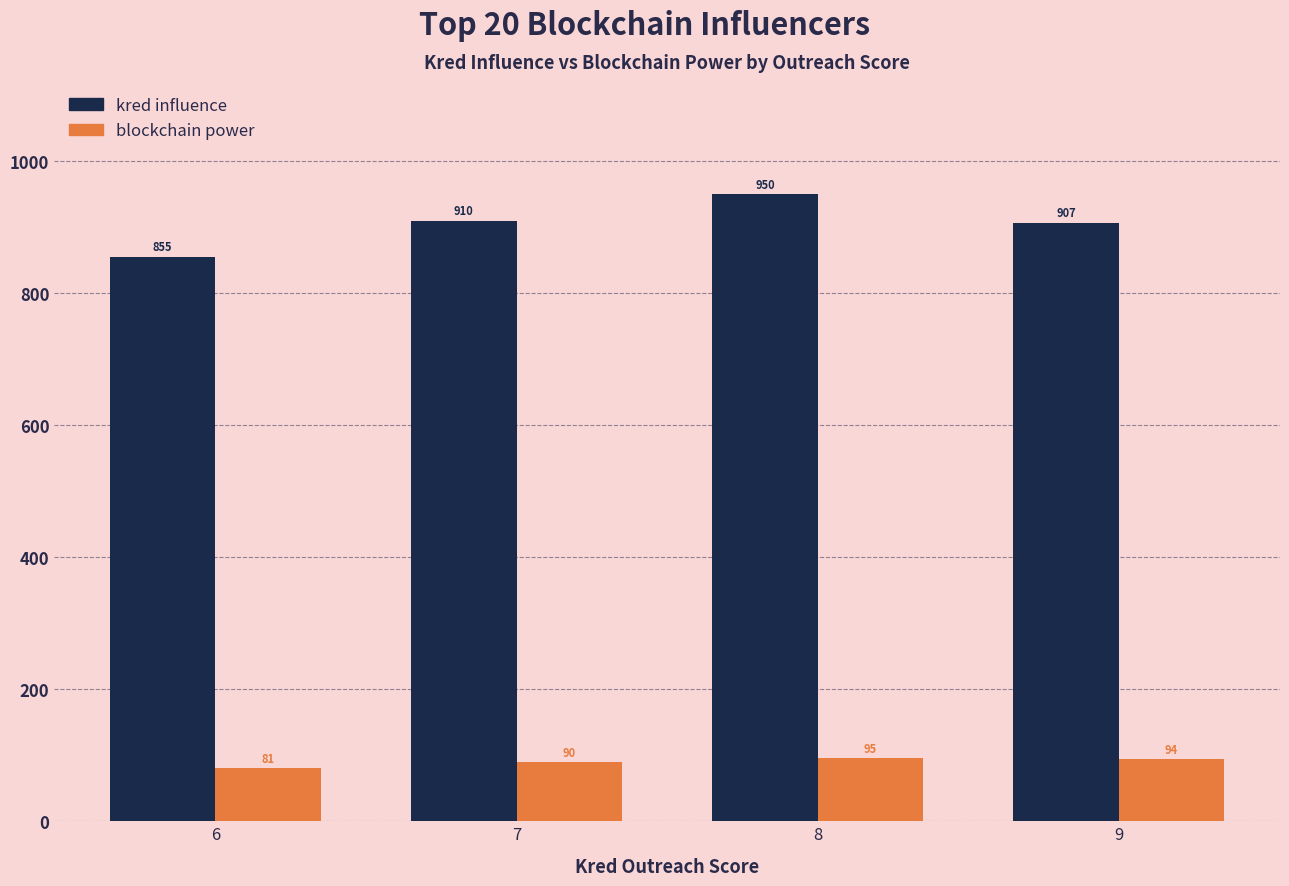

What is the sum of the kred influence values at 8 and 6?

1804.9